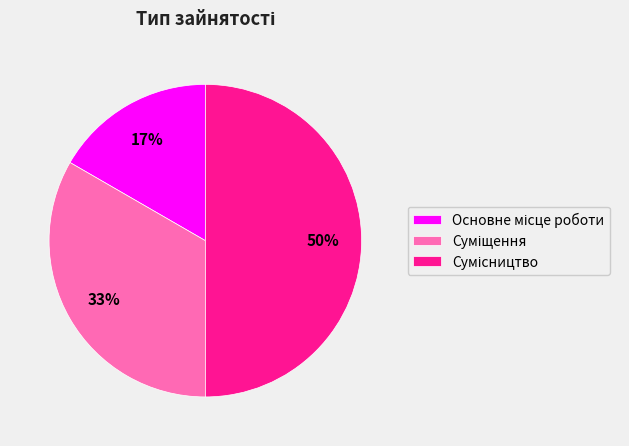

To the nearest percent, what is the difference between the largest and smallest slice percentages?

33%